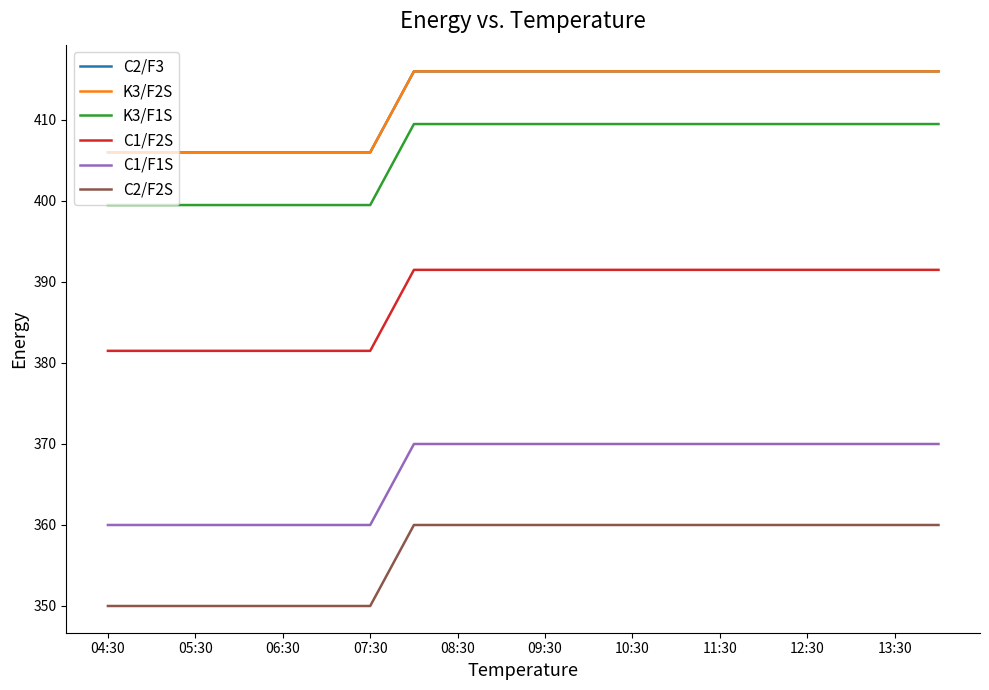

Is this an area chart (filled region under the line)?

No